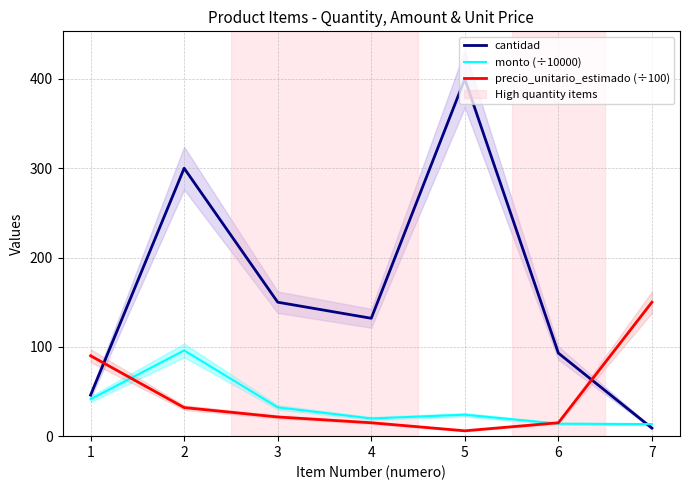

Does the chart have visible grid lines?

Yes